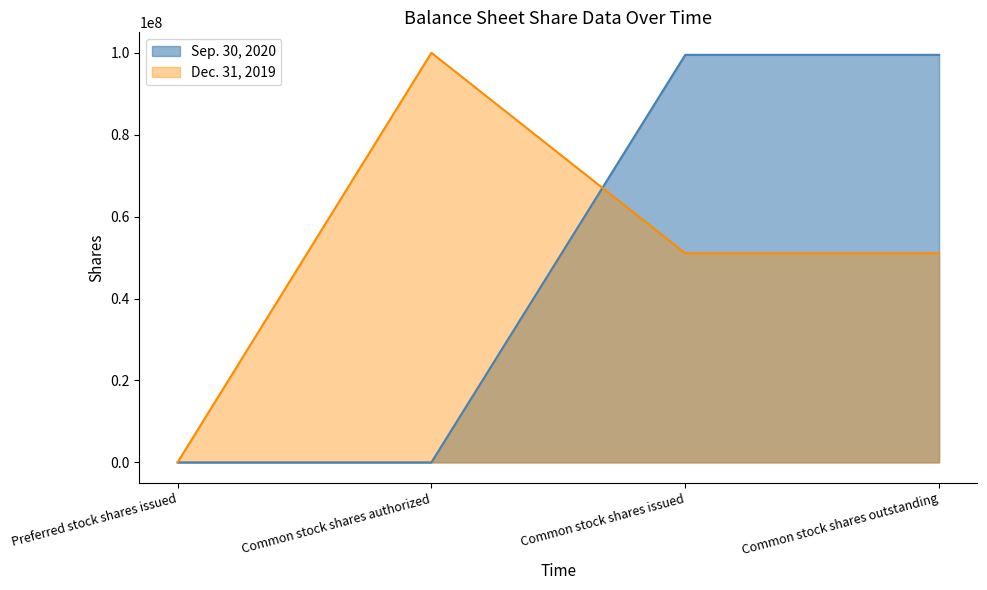

The value of Dec. 31, 2019 at Common stock shares authorized is 100000000. True or false?

True